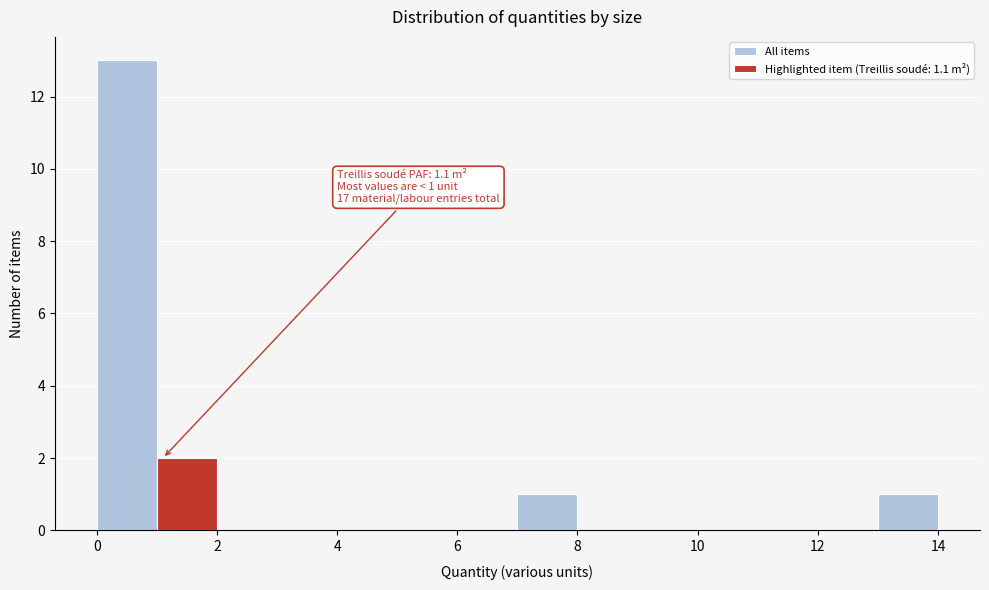

Which range on the x-axis has the tallest bar?

0 to 1